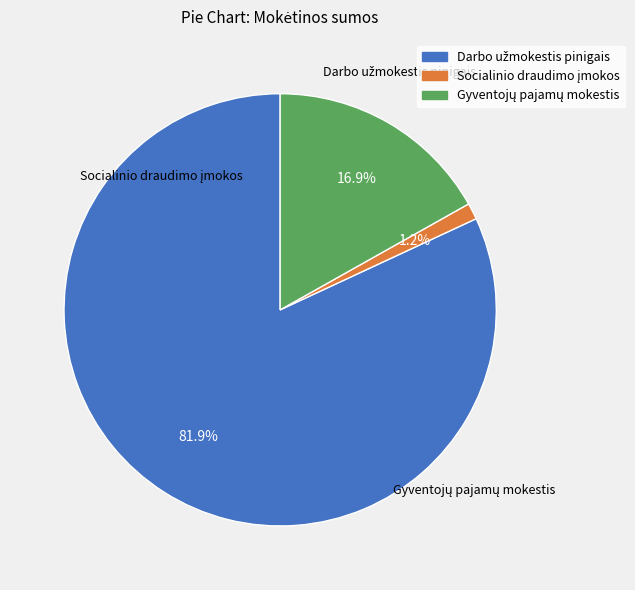

Does Gyventojų pajamų mokestis account for over 50% of the chart?

No